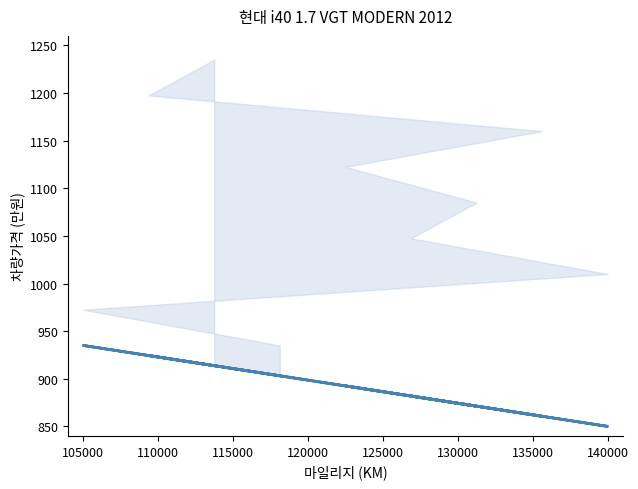

How many lines are shown in the chart?

1